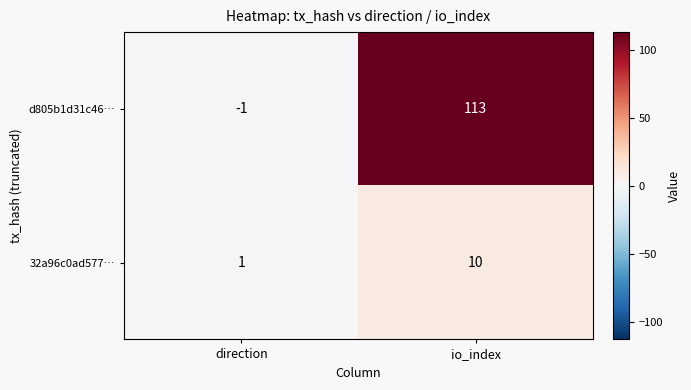

True or false: 32a96c0ad577… has a value of 2 at direction.

False